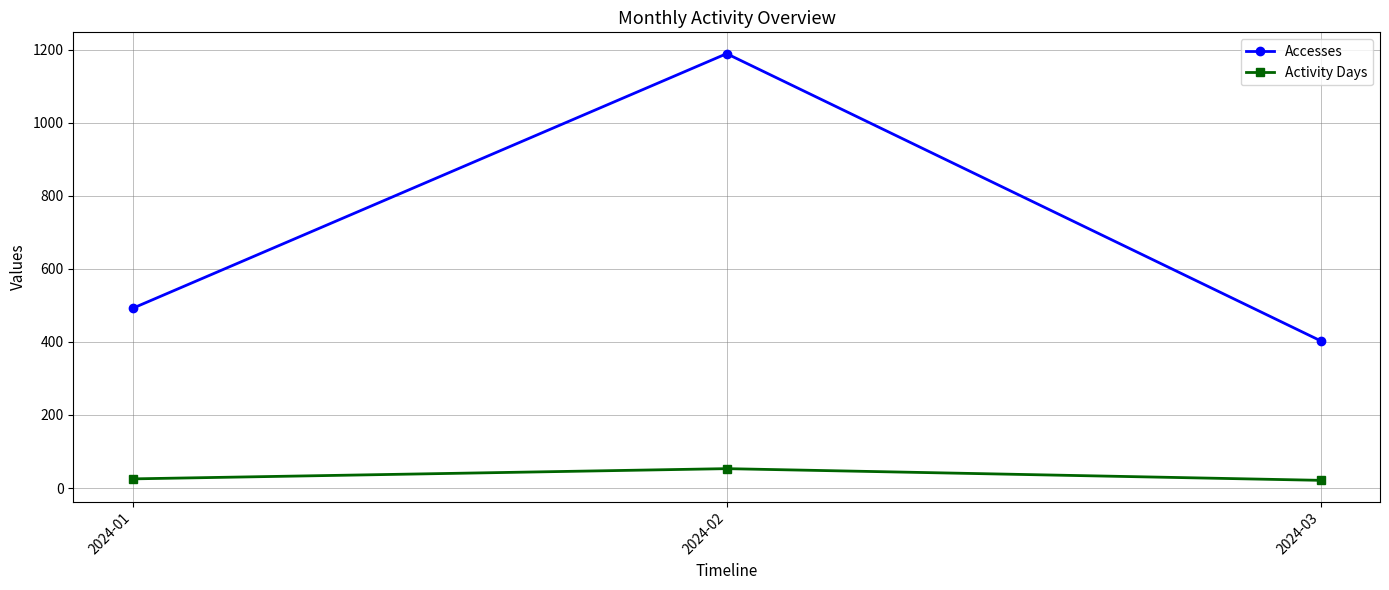

True or false: Accesses has a value of 1981 at 2024-02.

False